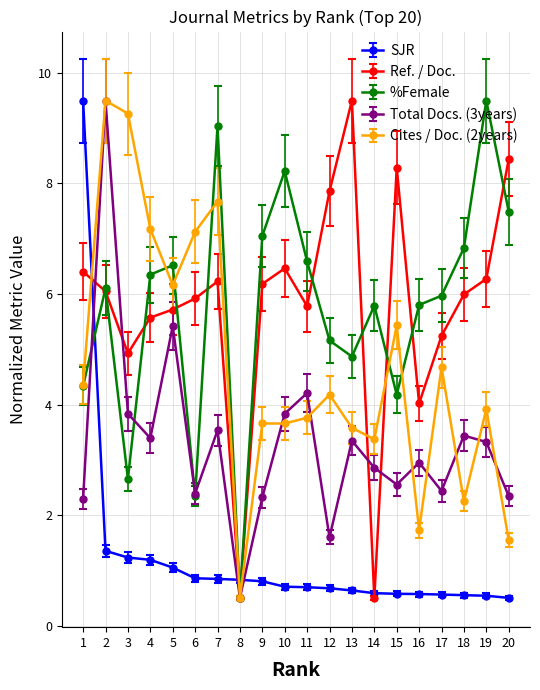

At which category does Cites / Doc. (2years) reach its first local peak?

2